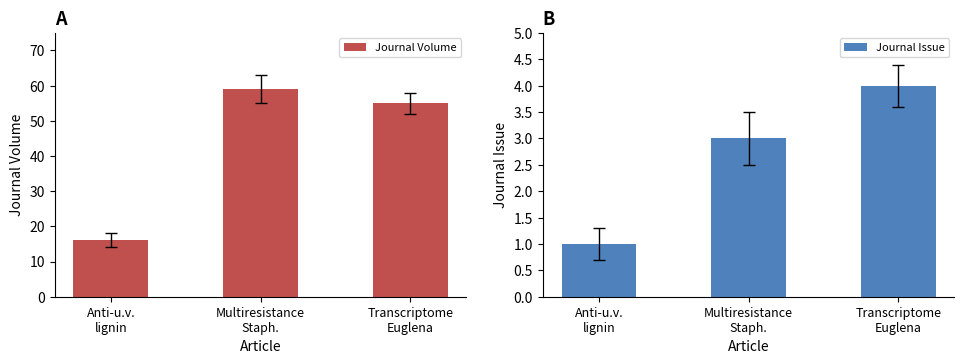

Which label corresponds to the largest value in the chart?

Multiresistance
Staph.